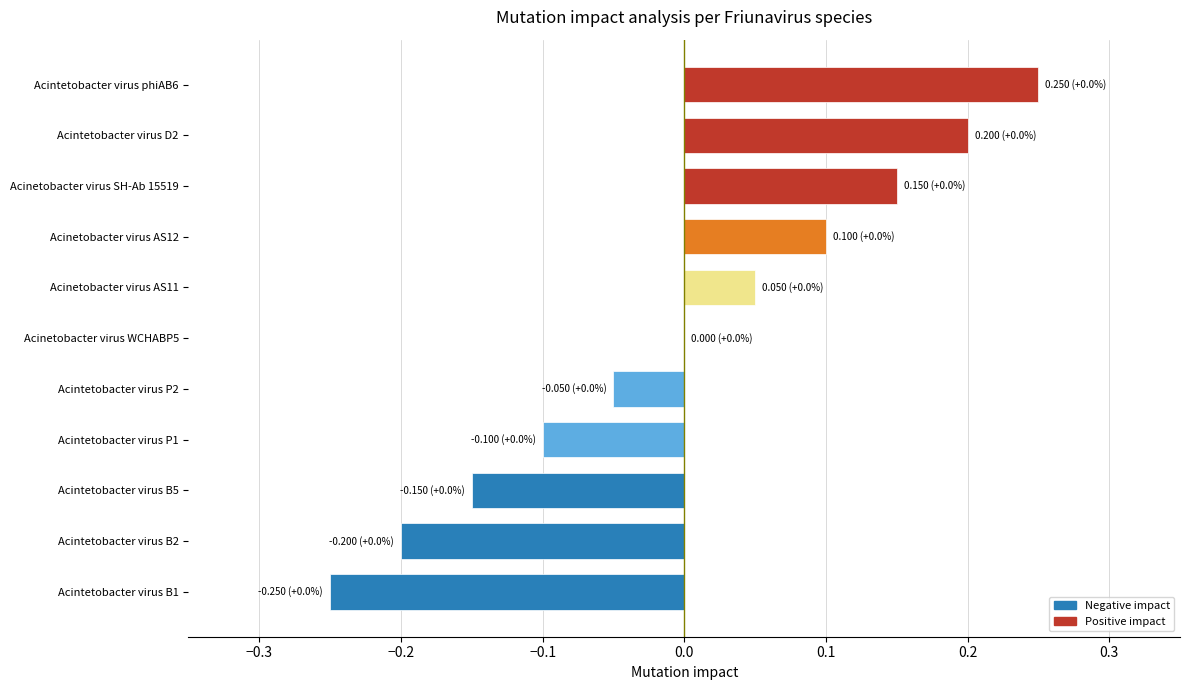

What is the change in value from Acintetobacter virus B5 to Acintetobacter virus P2?

+0.1